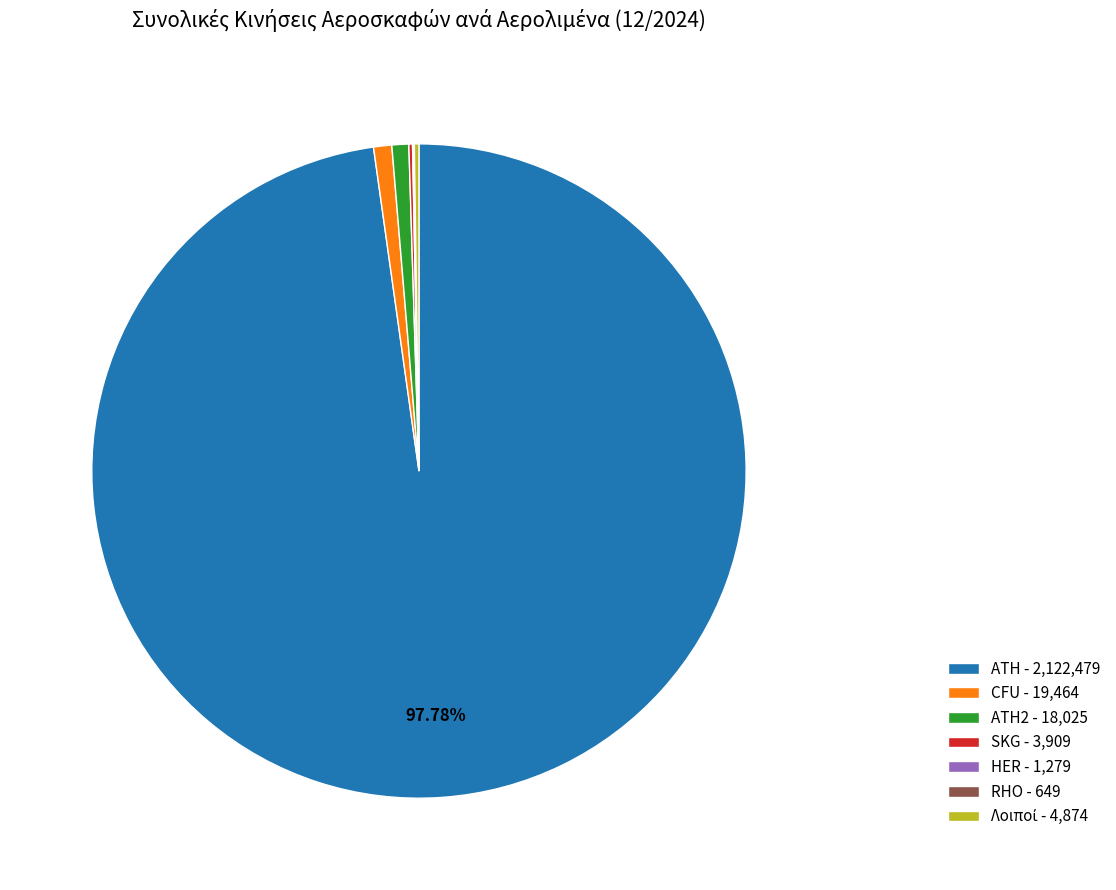

Does ATH - 2,122,479 represent more than half of the total?

Yes